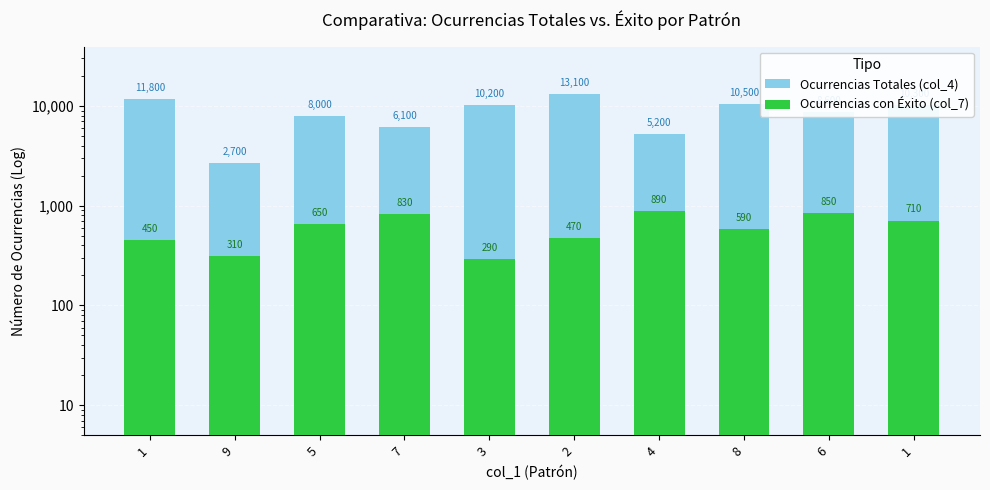

Reading left to right, list all the values displayed in this chart.

col_4 (Total): 11800	2700	8000	6100	10200	13100	5200	10500	8600	10300
col_7 (Con Éxito): 450	310	650	830	290	470	890	590	850	710